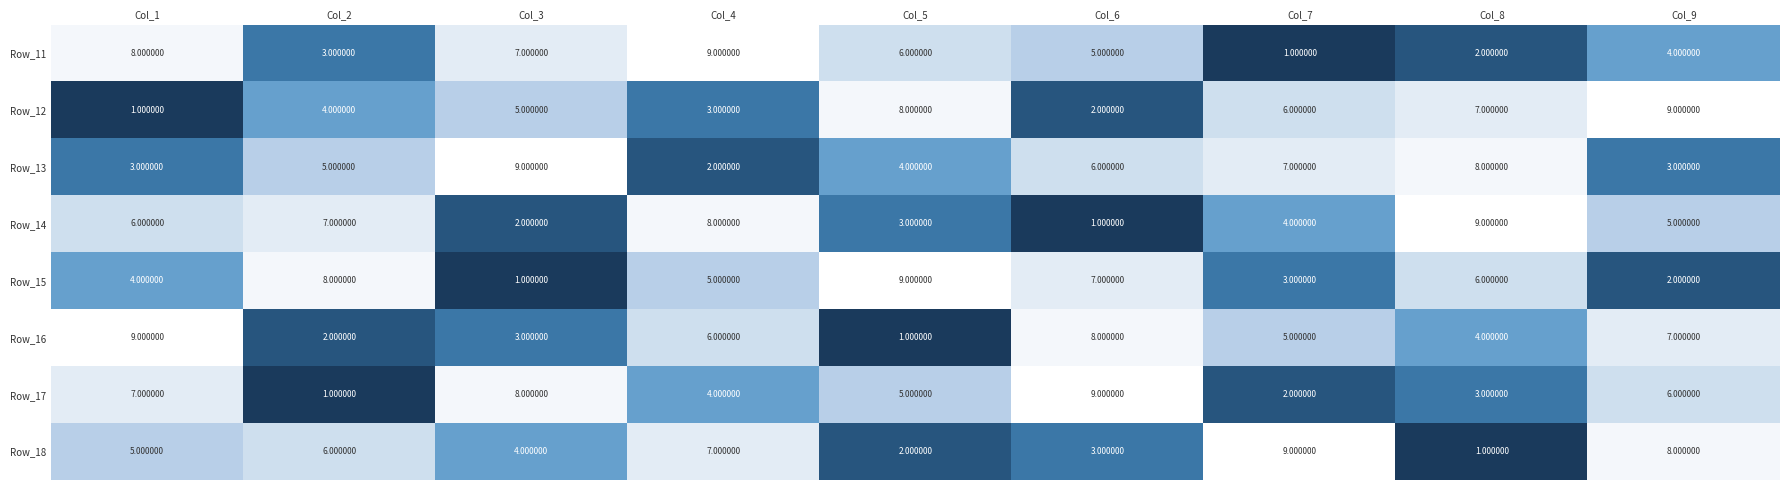

Rank the categories by Row_16 value from highest to lowest.

Col_1, Col_6, Col_9, Col_4, Col_7, Col_8, Col_3, Col_2, Col_5